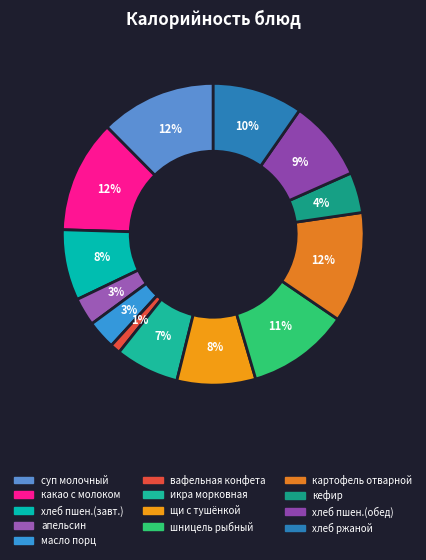

Count the number of slices in the pie.

13